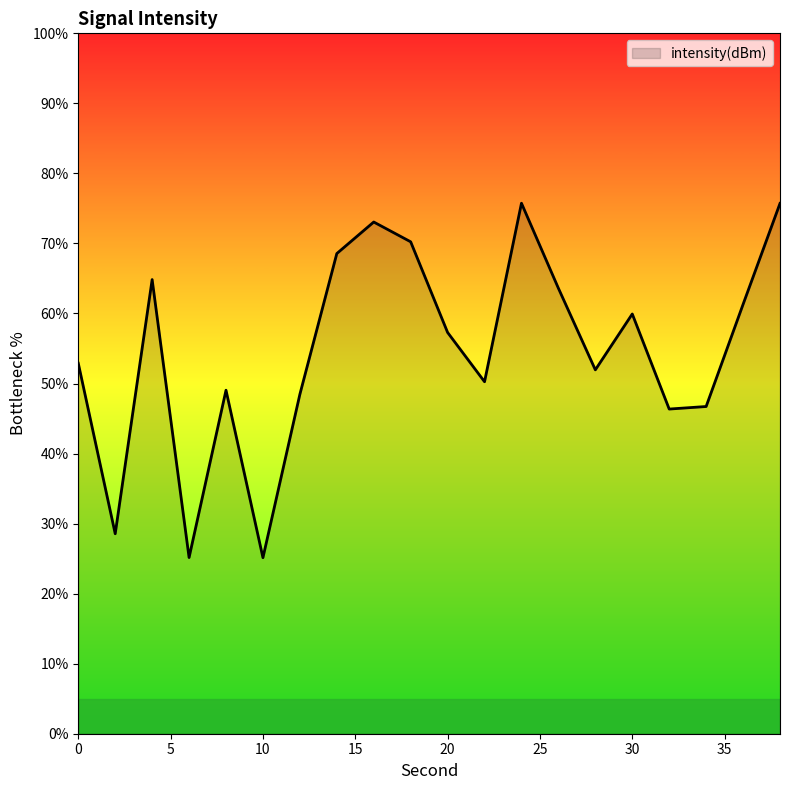

What is the minimum value shown in the chart?

25.1